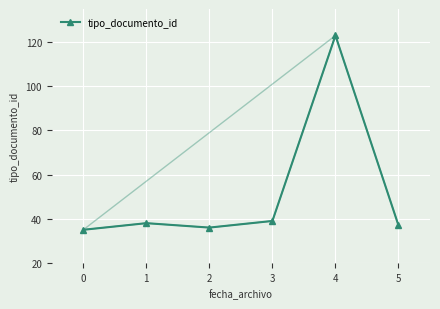

What is the value of the 4th point from the left?

39